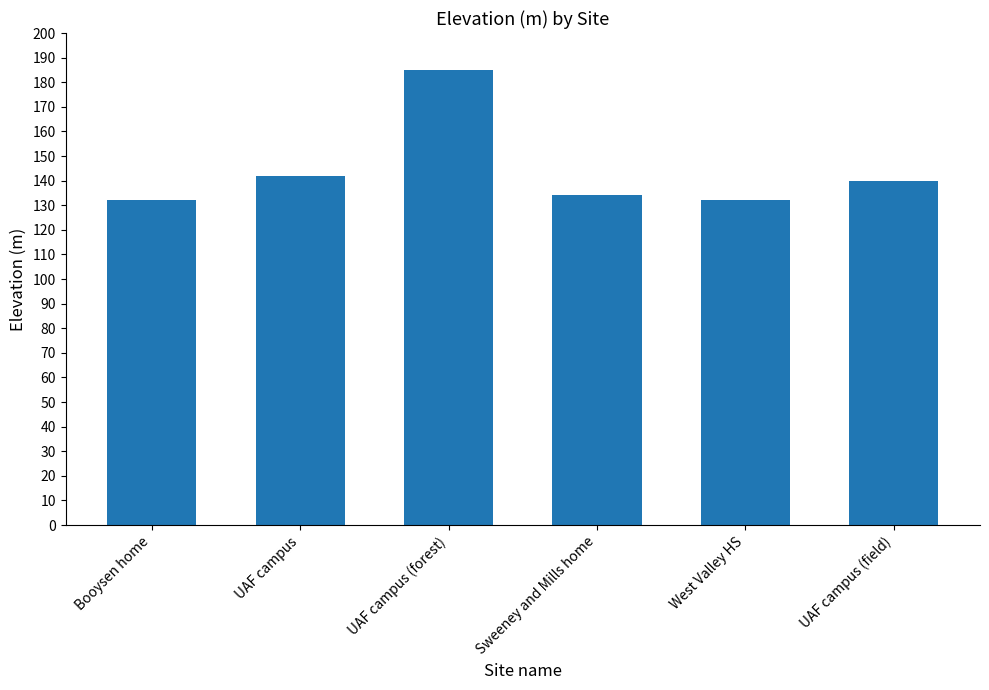

What is the change in value from UAF campus (forest) to West Valley HS?

-53